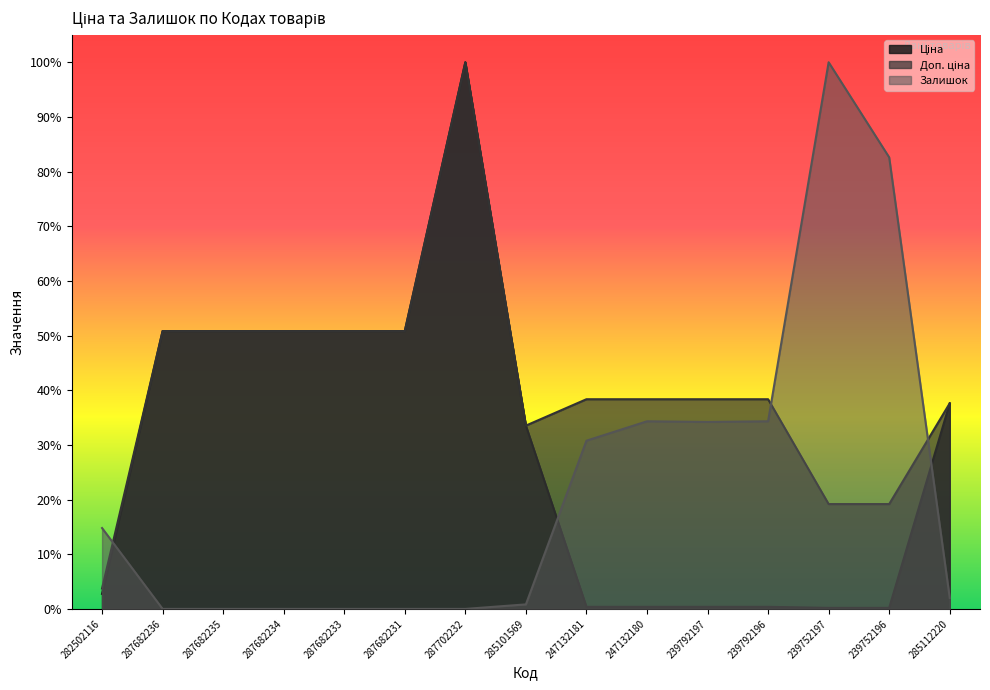

What is the total value across all series at 287702232?

2.0